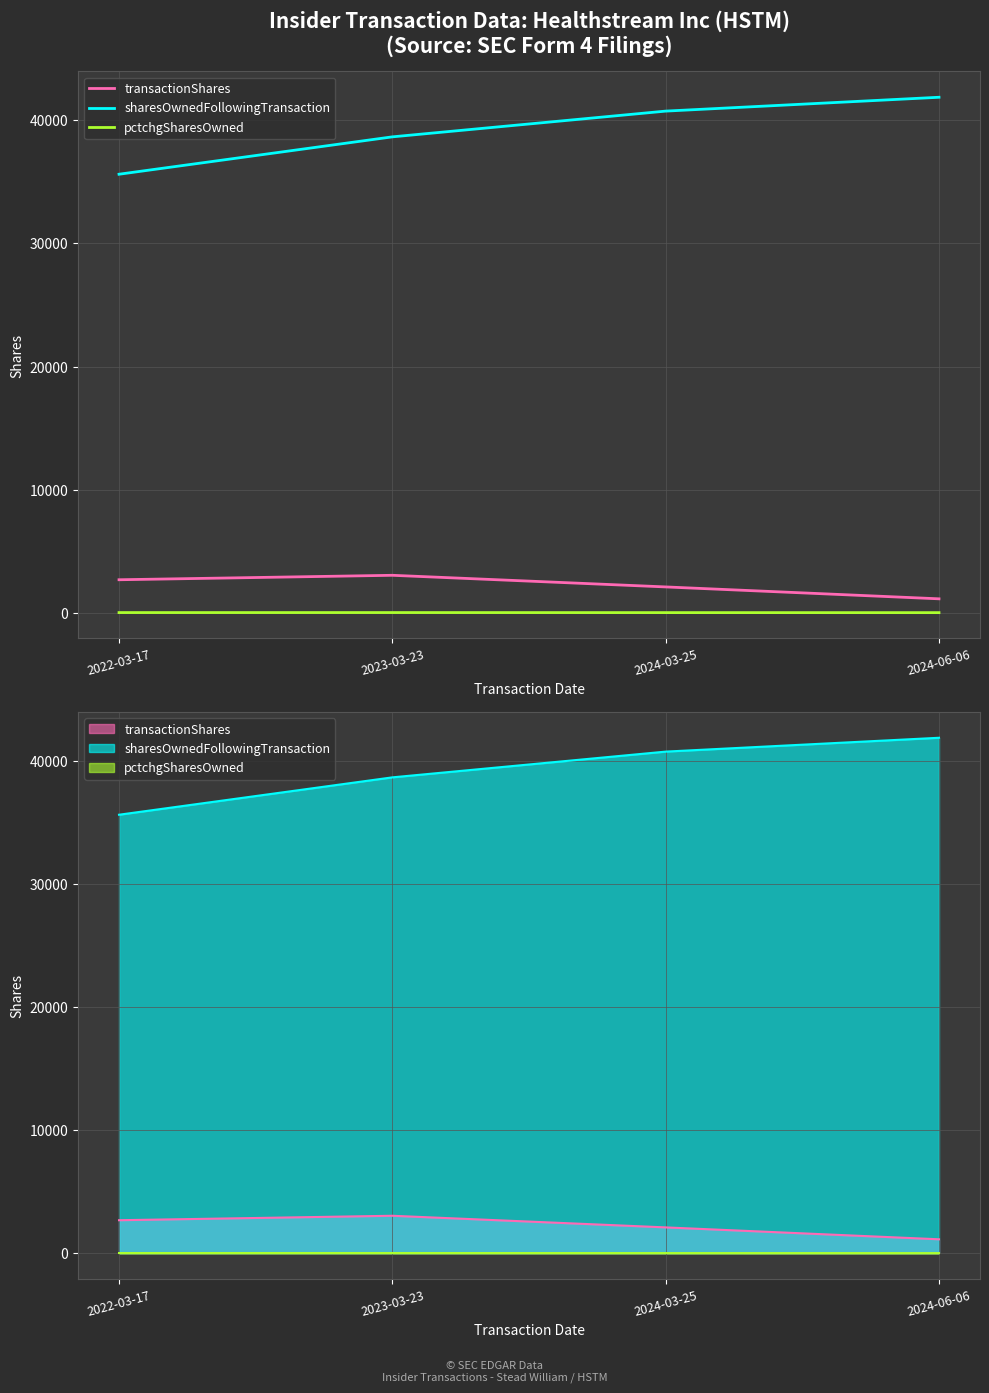

Between 2023-03-23 and 2024-06-06, which series saw the biggest shift?

sharesOwnedFollowingTransaction